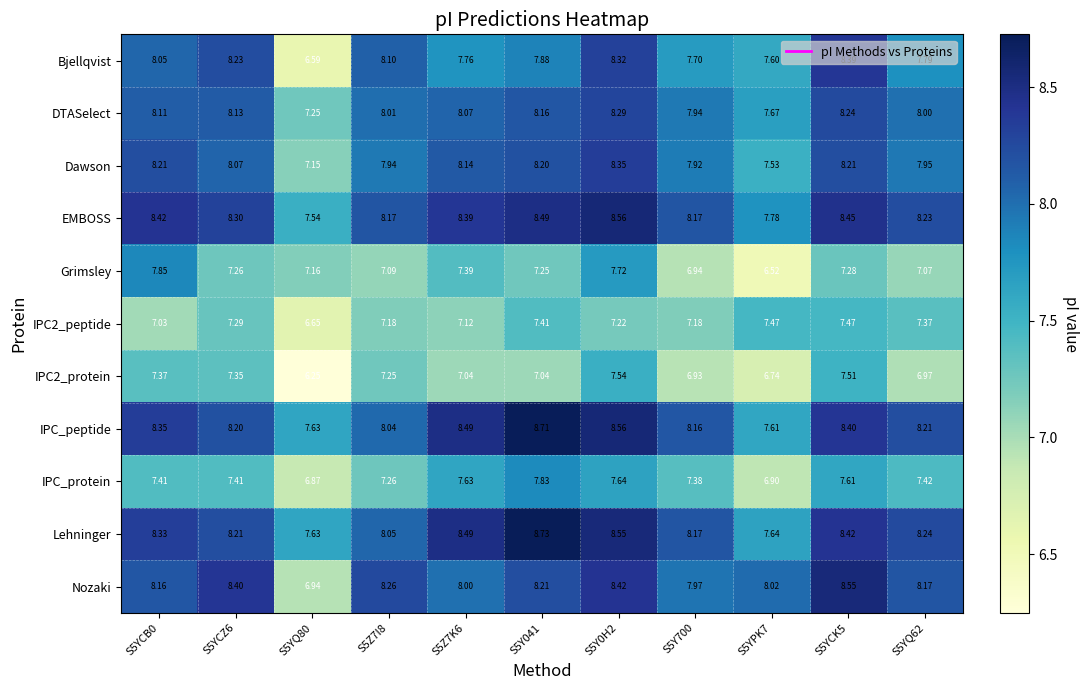

Which series has the largest range (max minus min)?

Bjellqvist